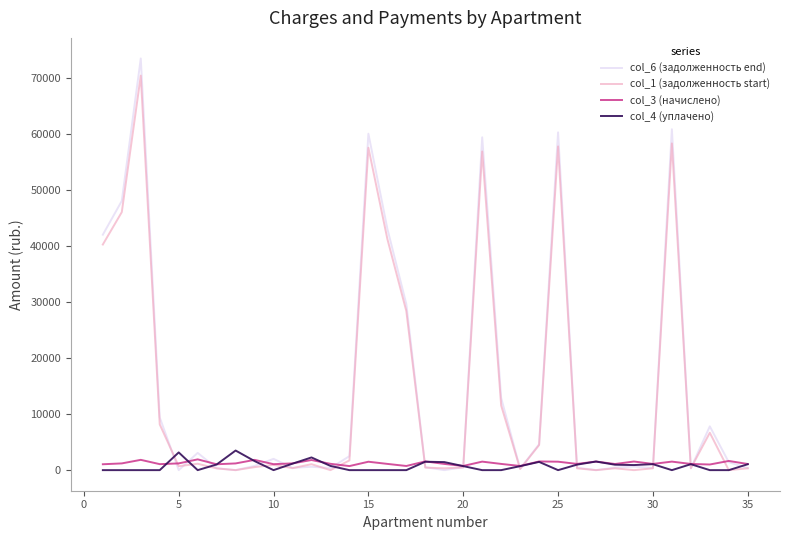

How many values in the col_6 (задолженность end) series exceed 755?

18